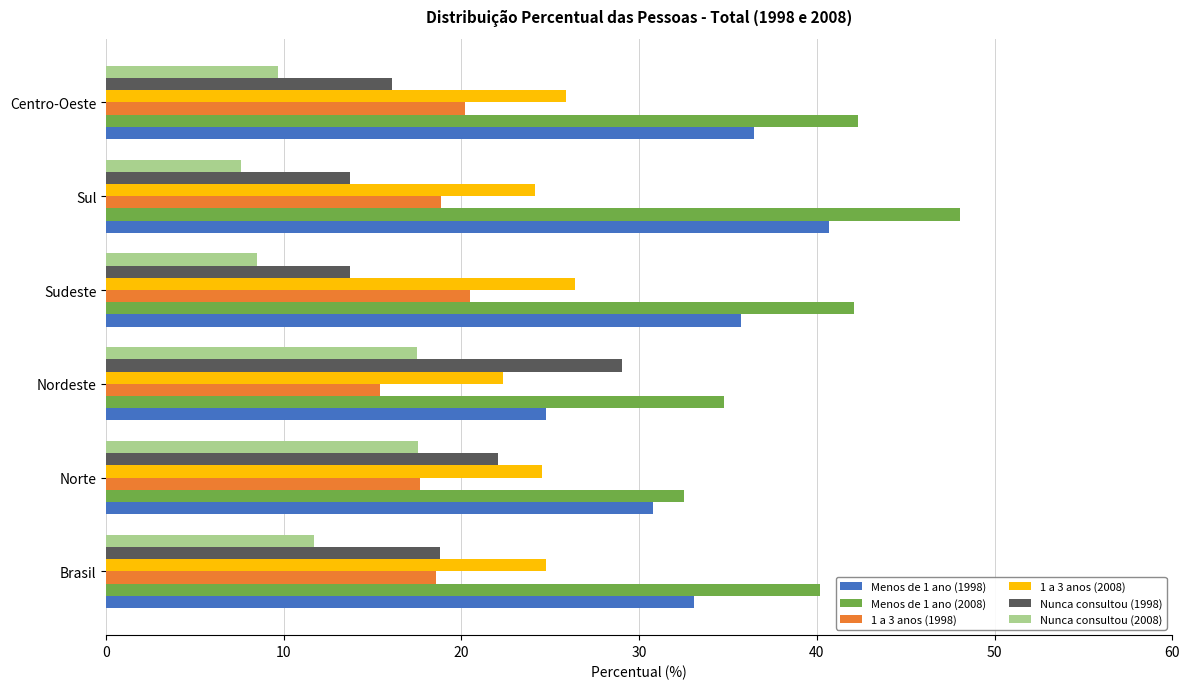

What is the minimum value shown in the chart?

7.6